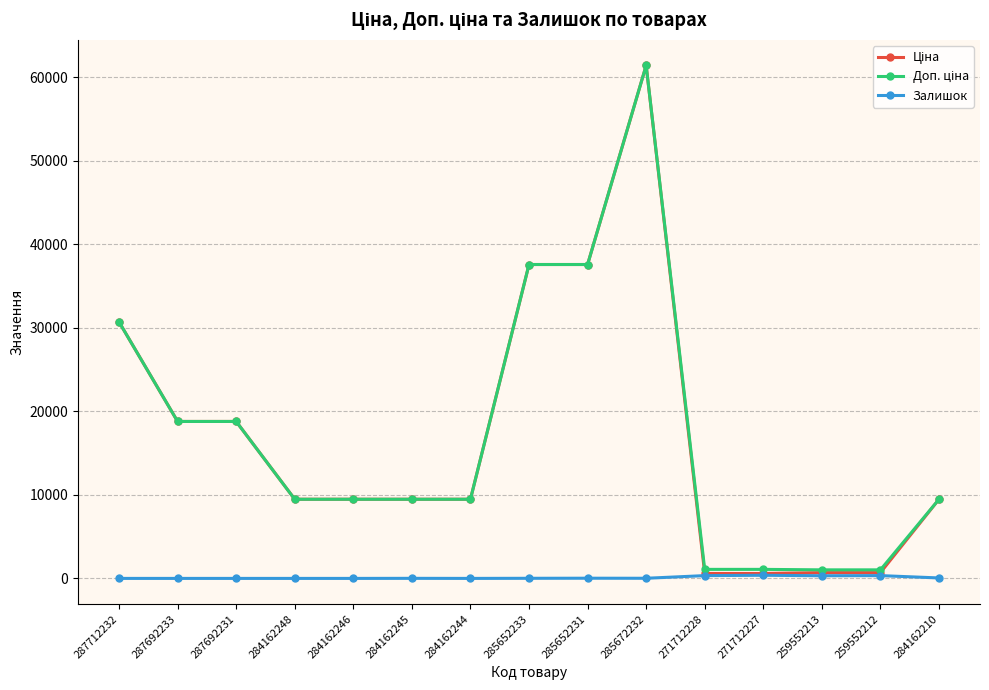

What is the label of the 8th point from the left?

285652233